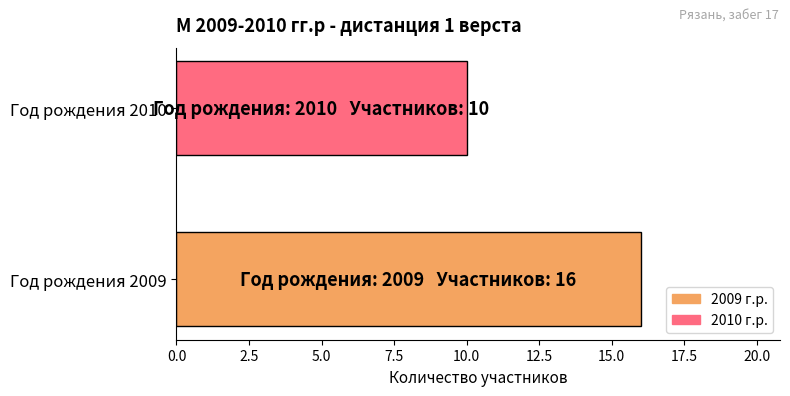

List the labels in order of value, largest first.

Год рождения 2009, Год рождения 2010